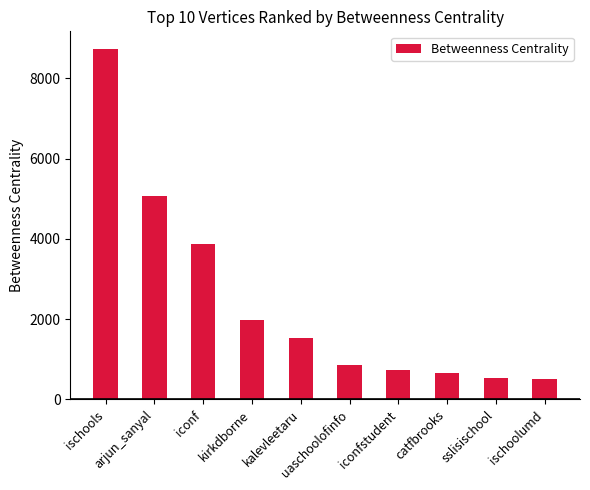

What value does the data have at kirkdborne?

1988.0